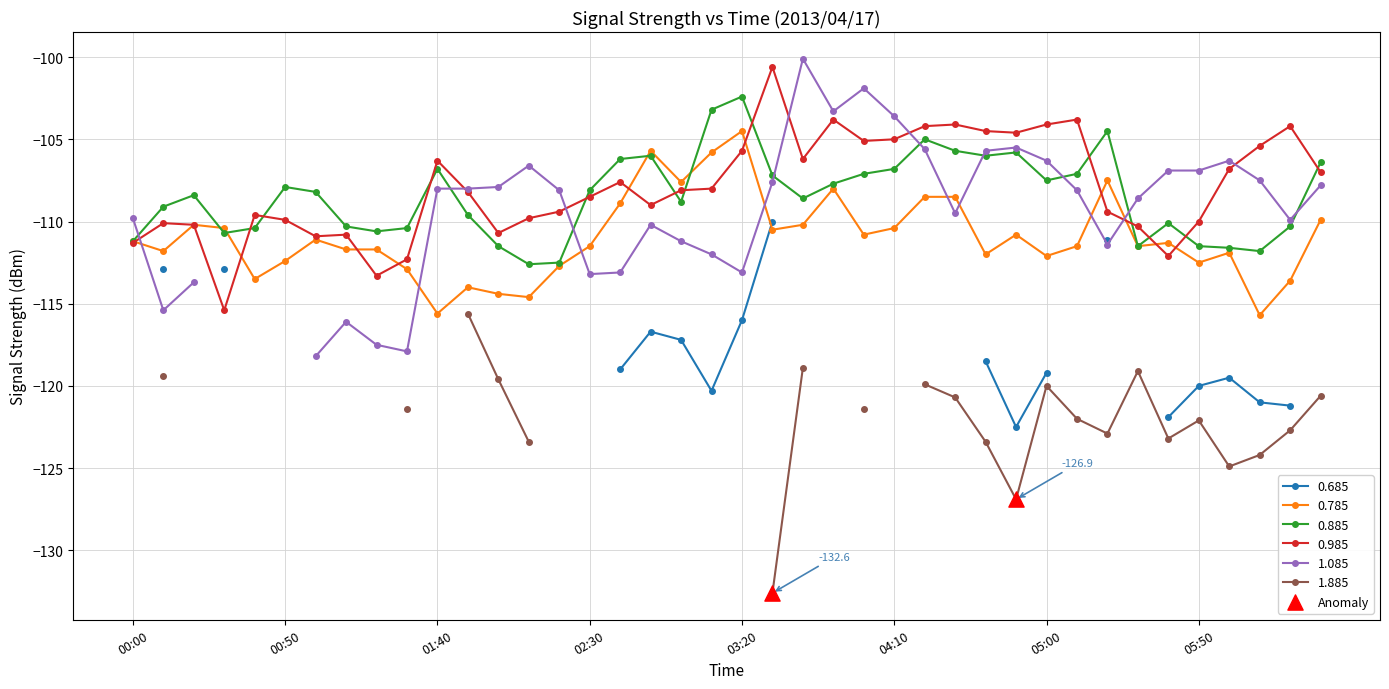

What is the maximum value for 0.785?

-104.5